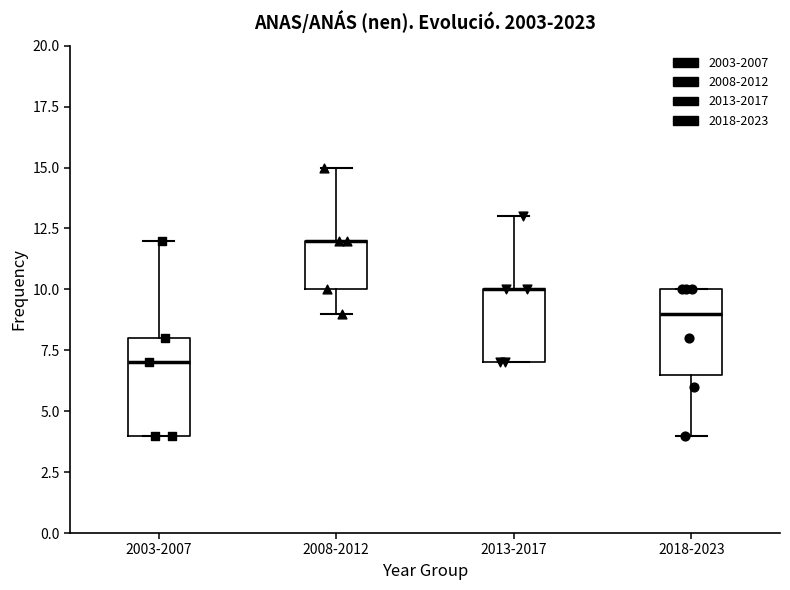

Reading left to right, transcribe this box plot: for each box, give where its median line is, the range the box spans, and where its two whiskers end, as read against the y-axis. The values are not printed on the chart, so give them approximately, as read against the axis.

2003-2007: median 7.0, box 4.0 to 8.0, whiskers 4.0 to 12.0
2008-2012: median 12.0 (drawn on the box's upper edge), box 10.0 to 12.0, whiskers 9.0 to 15.0
2013-2017: median 10.0 (drawn on the box's upper edge), box 7.0 to 10.0, whiskers 7.0 to 13.0
2018-2023: median 9.0, box 6.5 to 10.0, whiskers 4.0 to 10.0